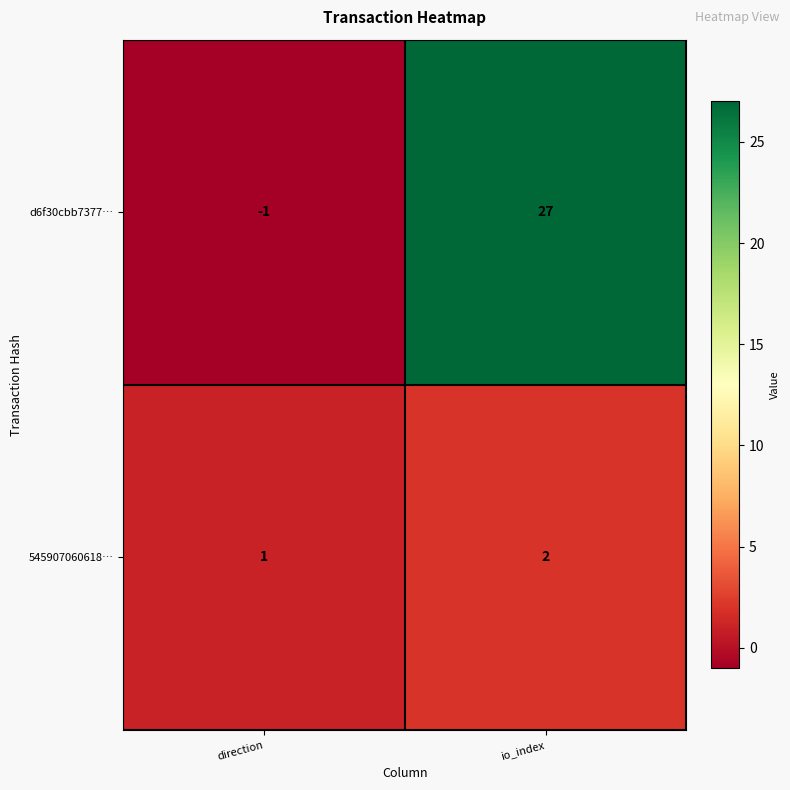

Reading right to left, list all the values displayed in this chart.

d6f30cbb7377…: 27	-1
545907060618…: 2	1